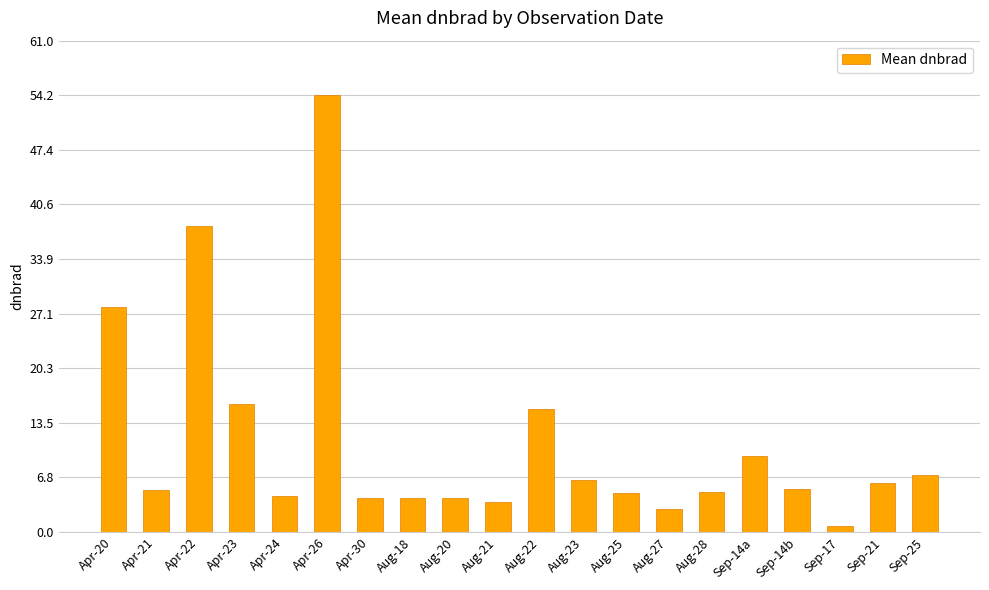

How many data points does each series have?

20